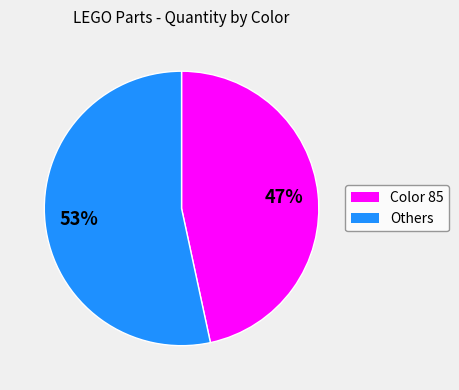

To the nearest percent, what is the average slice percentage?

50%